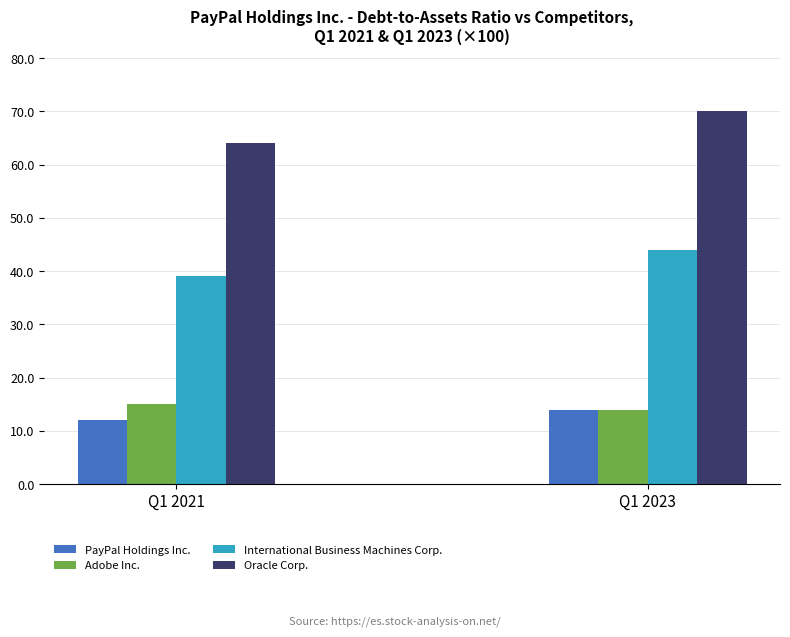

What is the difference between the PayPal Holdings Inc. values at Q1 2021 and Q1 2023?

2.0